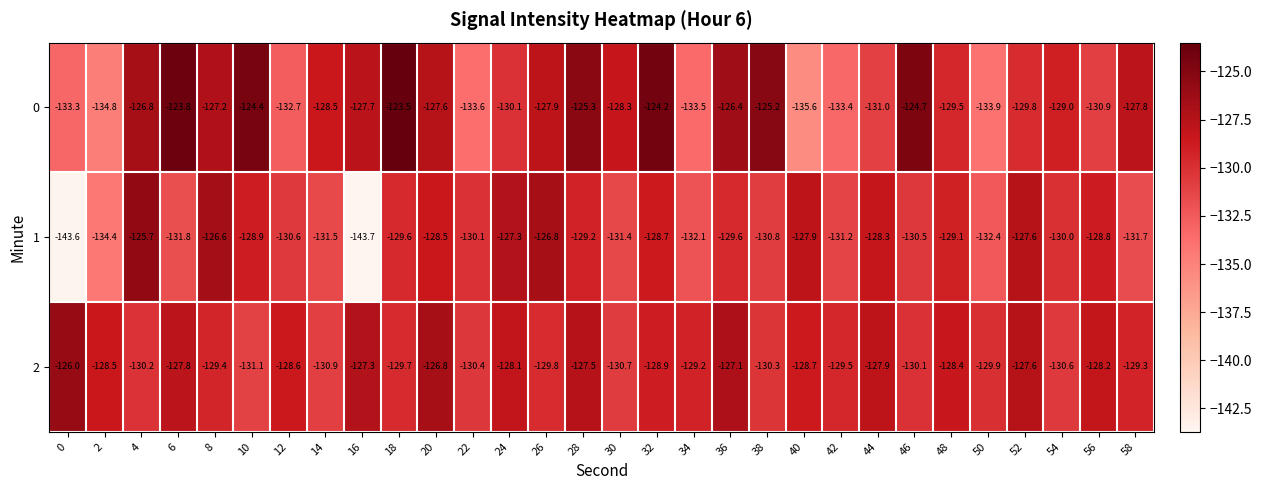

What is the difference between the 1 values at 30 and 58?

0.3